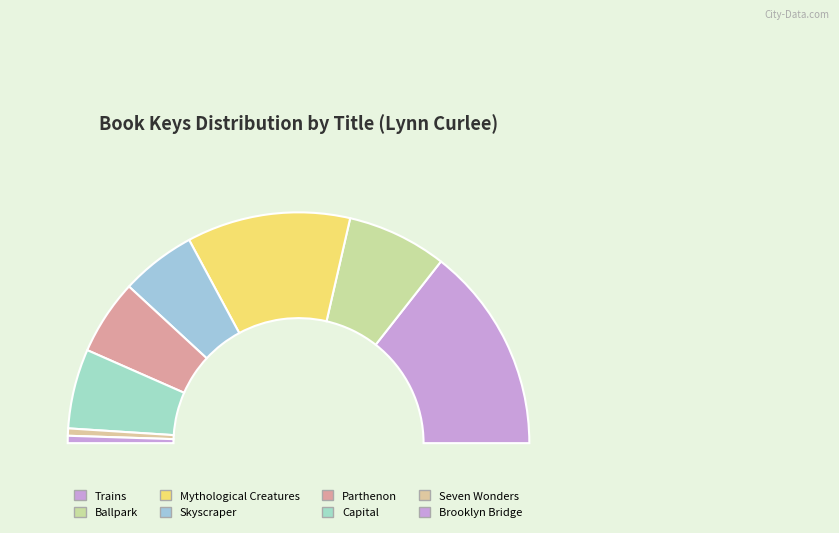

Combined, do Trains and Brooklyn Bridge account for over 50%?

No